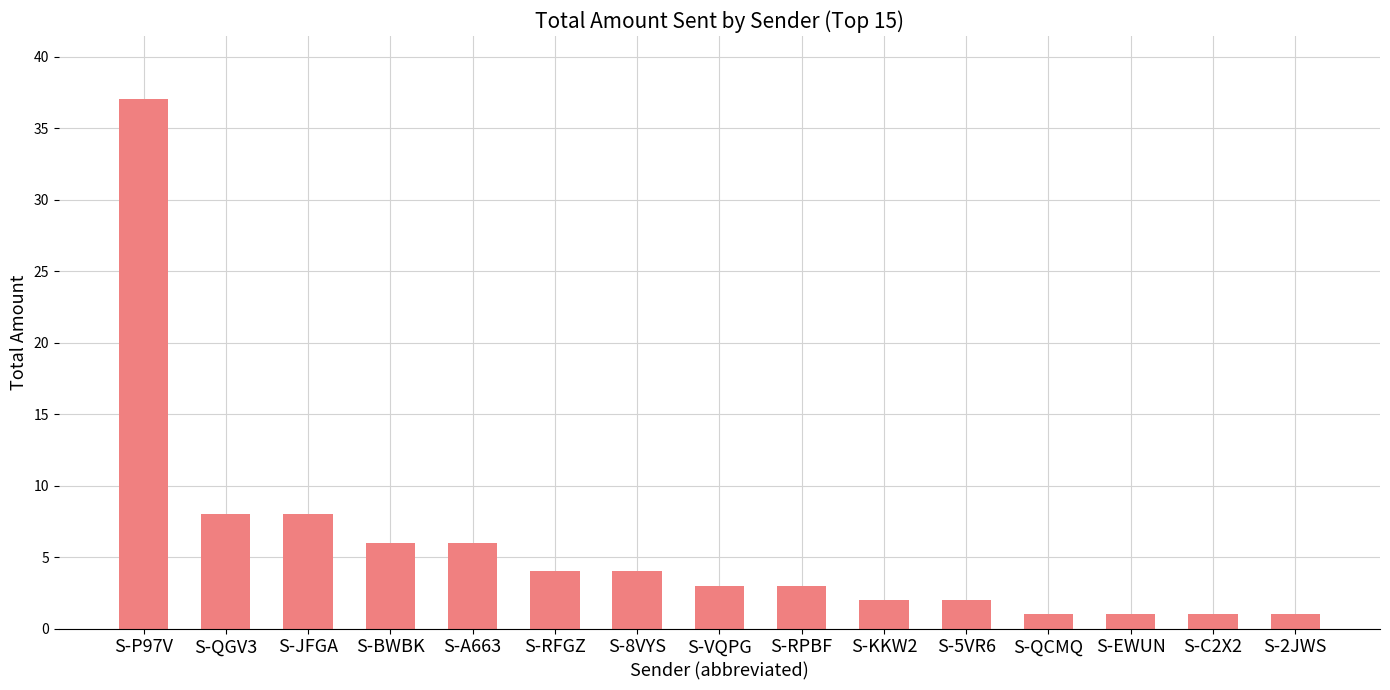

At which category does the chart reach its peak across all series?

S-P97V